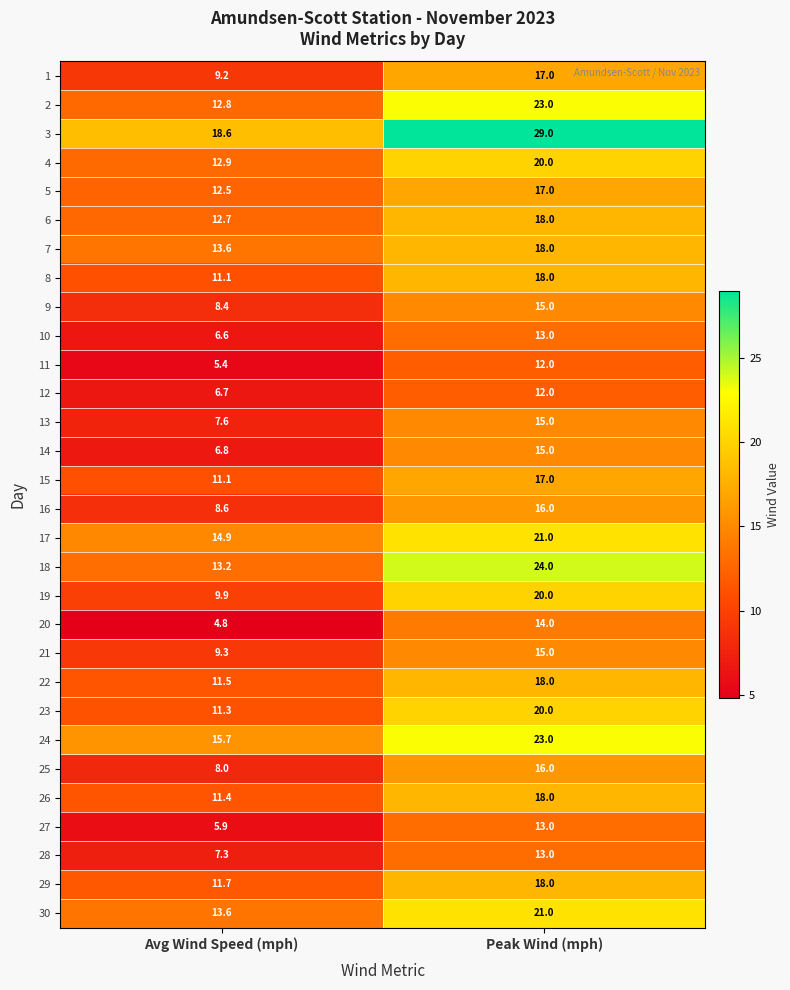

What is the difference between the highest and lowest values at Avg Wind Speed (mph)?

13.8